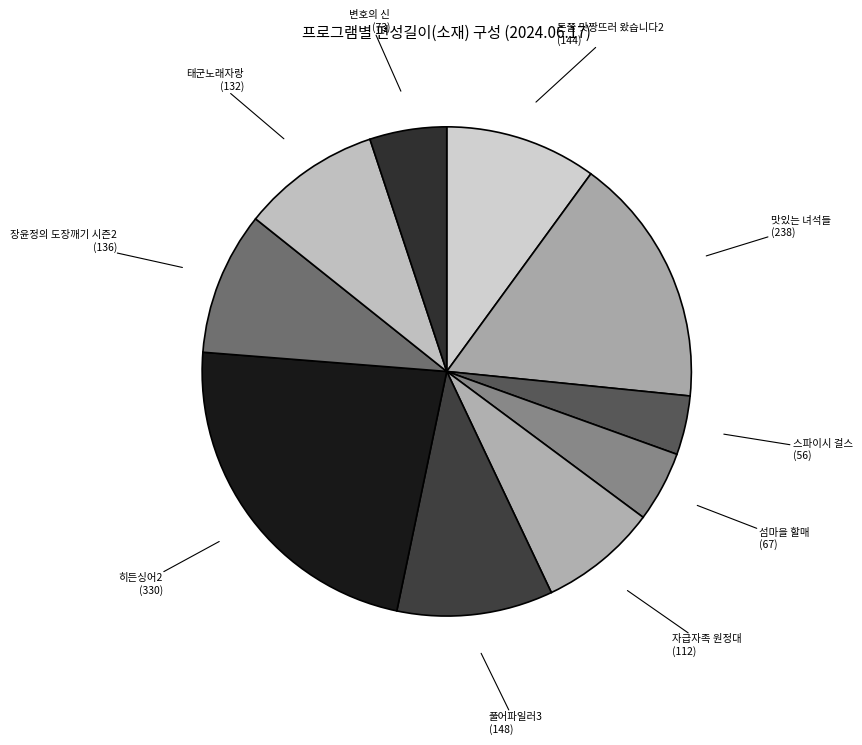

Is there a majority slice in this chart?

No